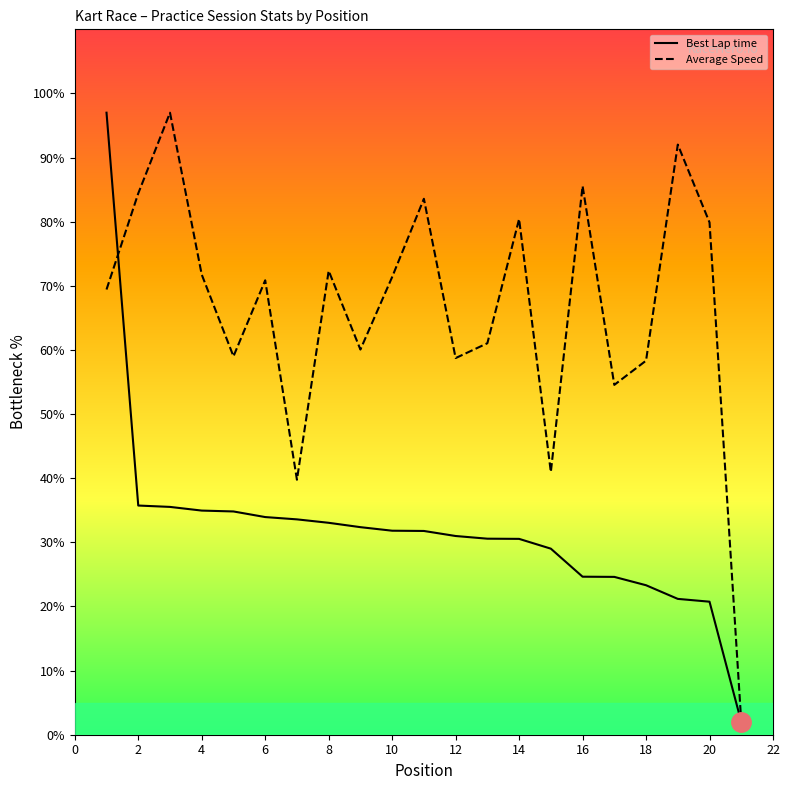

List the series in order of their overall mean, lowest first.

Best Lap time, Average Speed